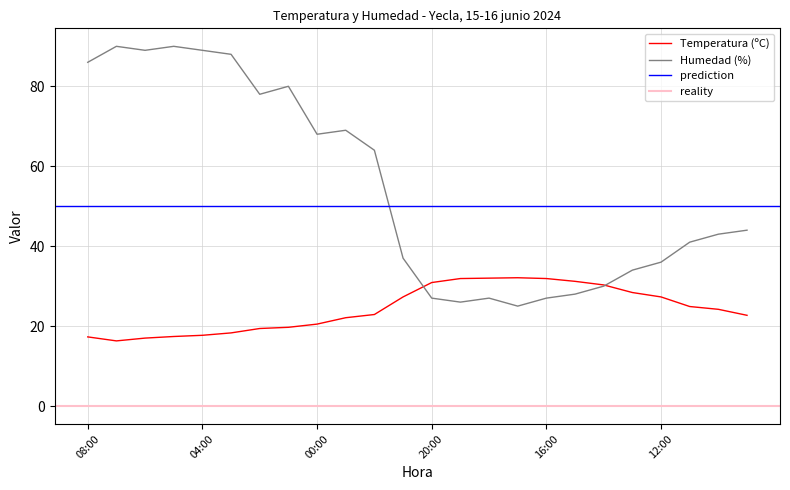

Between 05:00 and 04:00, which series saw the biggest shift?

Humedad (%)